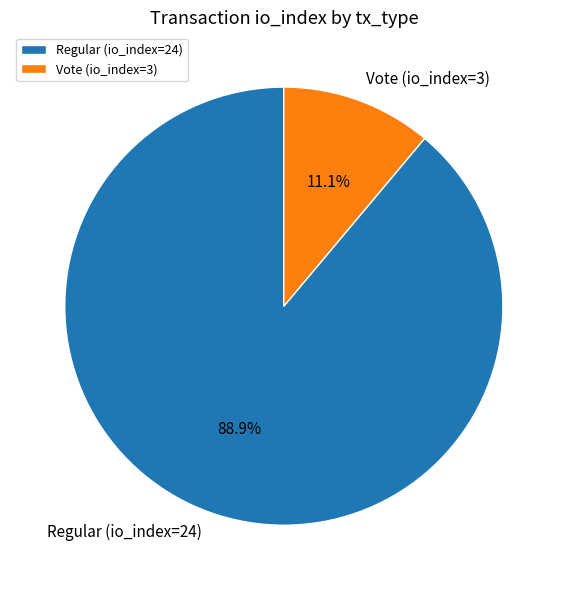

Approximately how many times larger is the value at Regular (io_index=24) compared to Vote (io_index=3)?

8.0